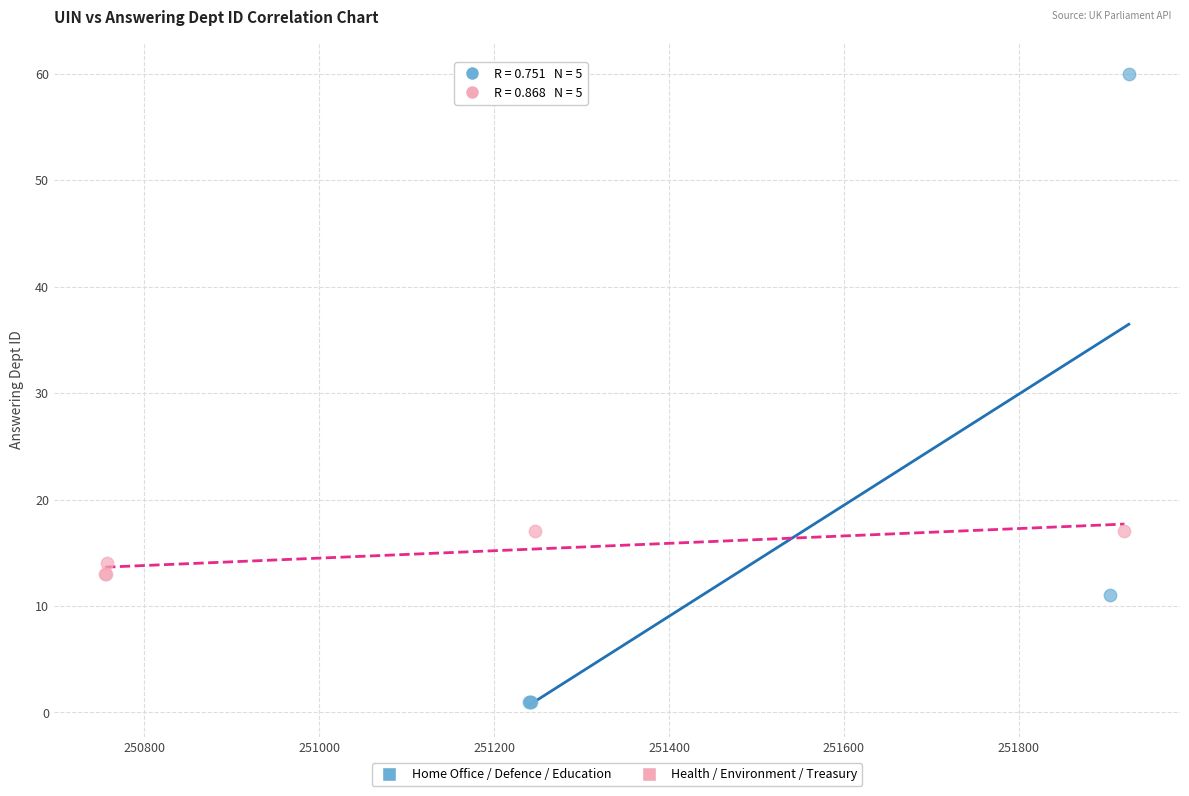

Which series reaches the minimum Y coordinate?

Home Office / Defence / Education